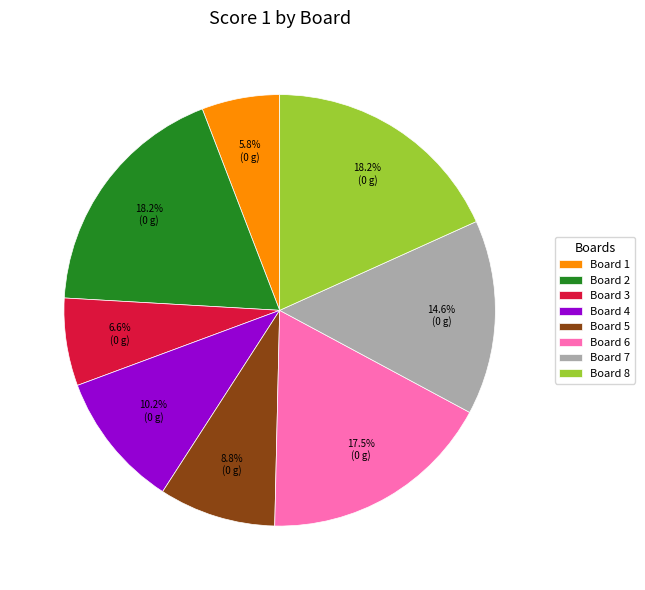

Approximately how many times larger is the value at Board 3 compared to Board 2?

0.4